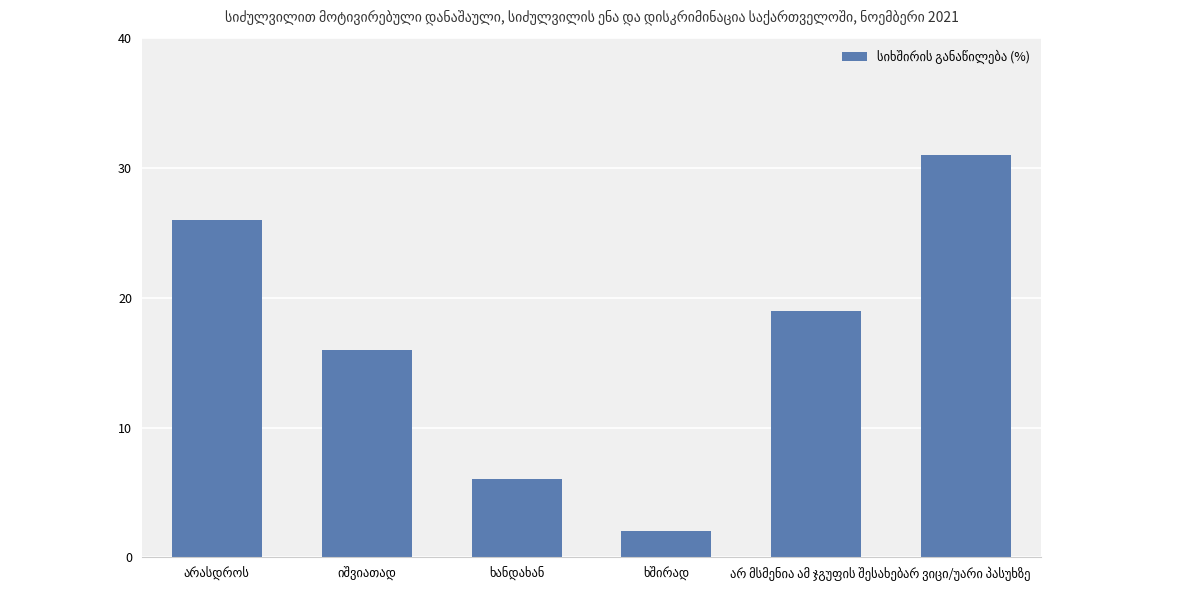

What is the difference between the maximum and minimum values?

29